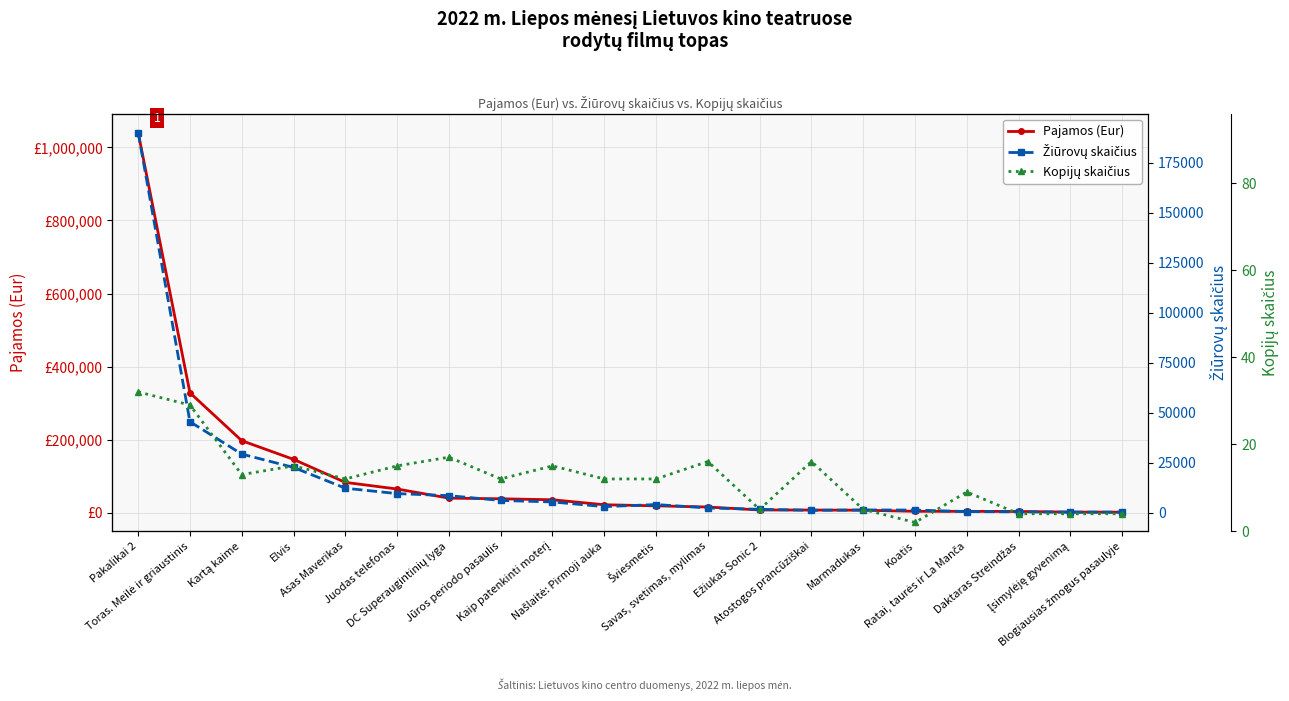

How many categories are shown in the chart?

20